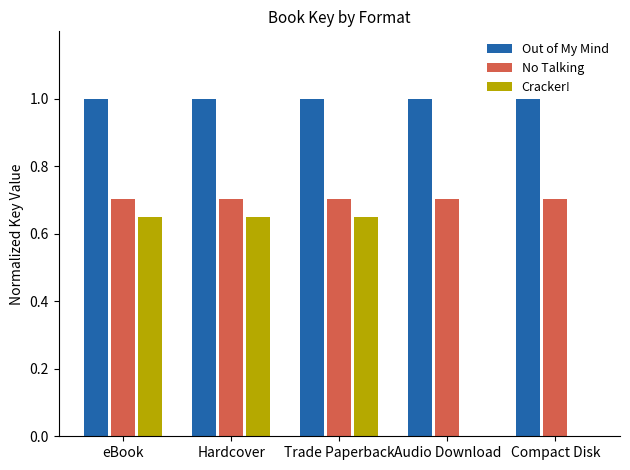

What value does the No Talking series have at Audio Download?

0.7